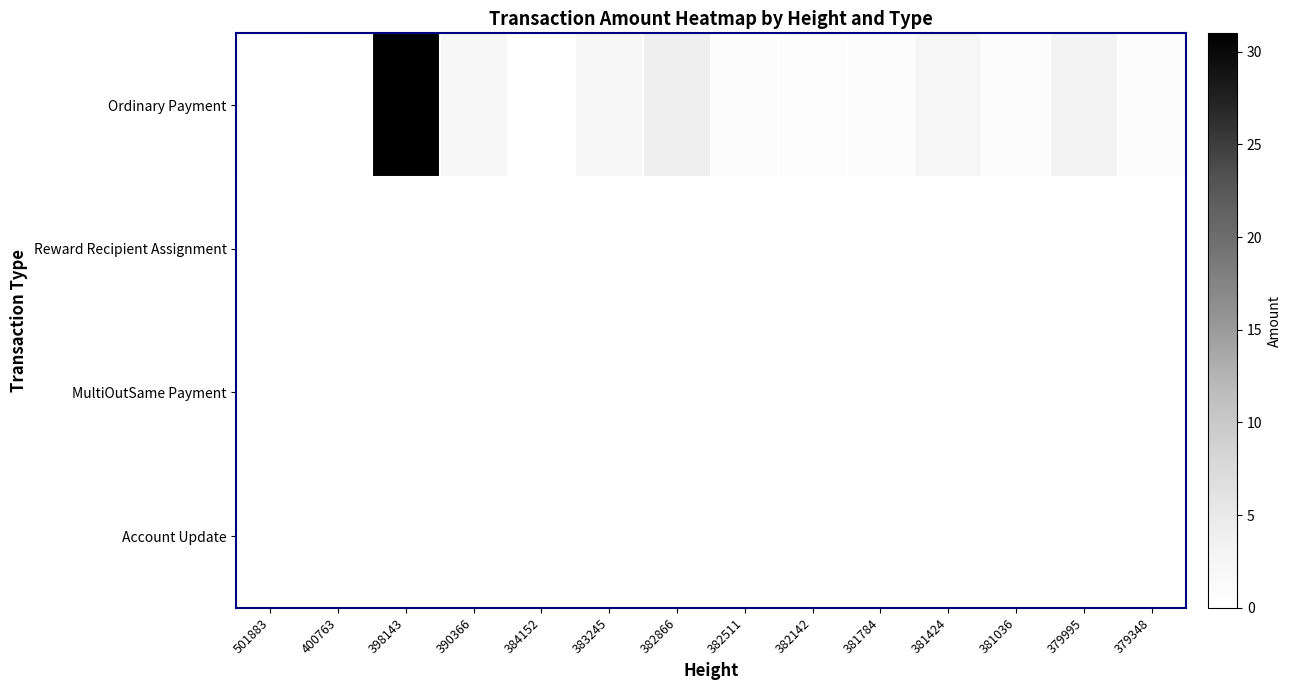

At which category does the chart reach its minimum across all series?

501883